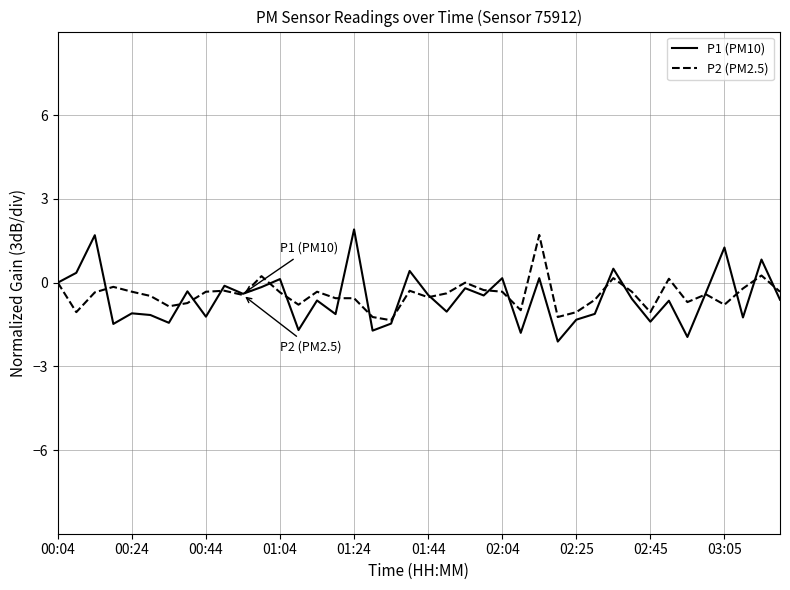

Which series has the widest spread of values?

P1 (PM10)